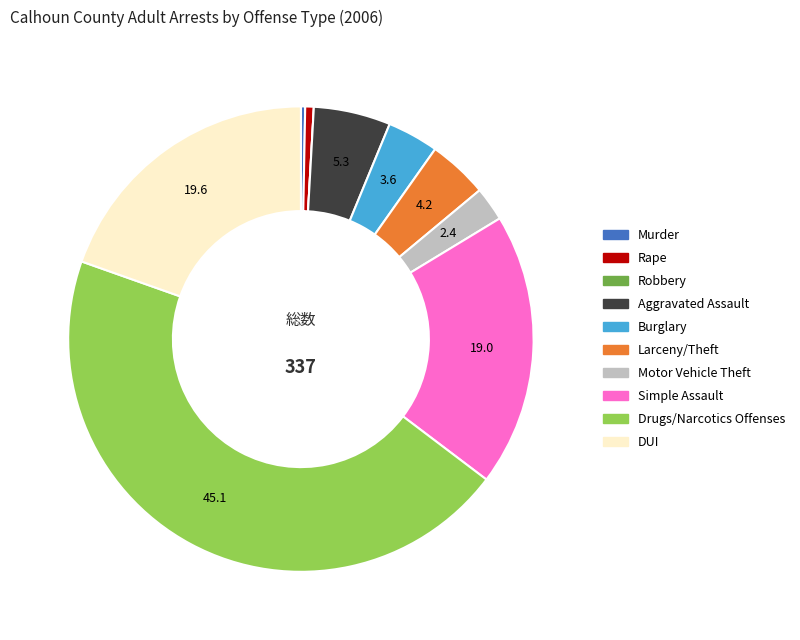

The Rape slice represents 11% of the pie. True or false?

False